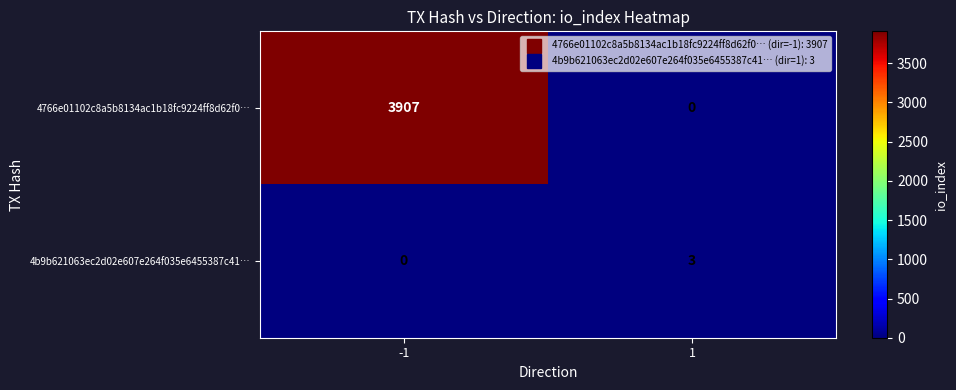

Reading left to right, list all the values displayed in this chart.

4766e01102c8a5b8134ac1b18fc9224ff8d62f0…: 3907	0
4b9b621063ec2d02e607e264f035e6455387c41…: 0	3